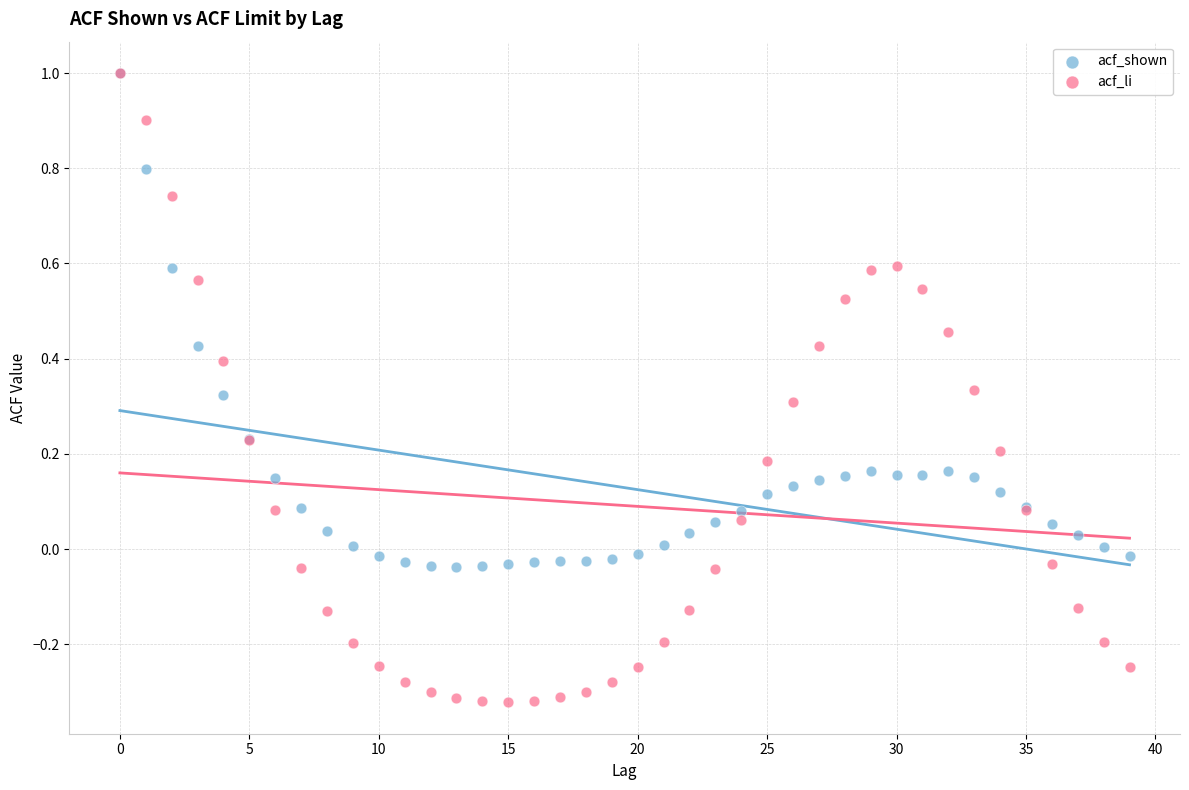

What are all the series names shown in the legend?

acf_shown, acf_li